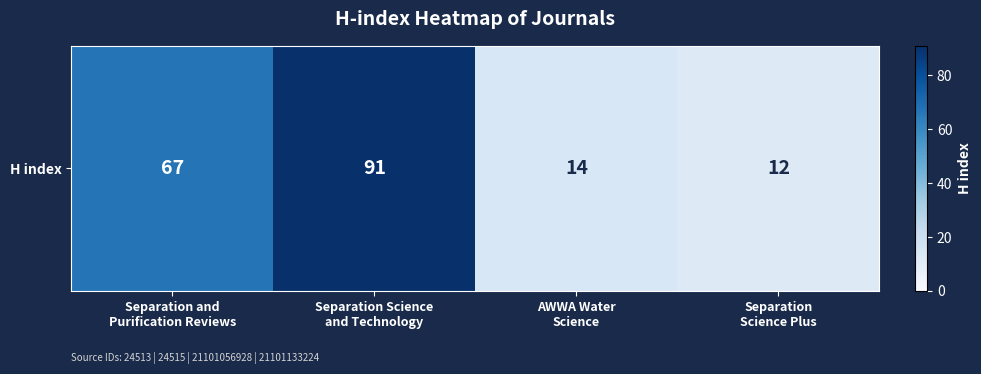

Which has a higher value, Separation
Science Plus or Separation and
Purification Reviews?

Separation and
Purification Reviews